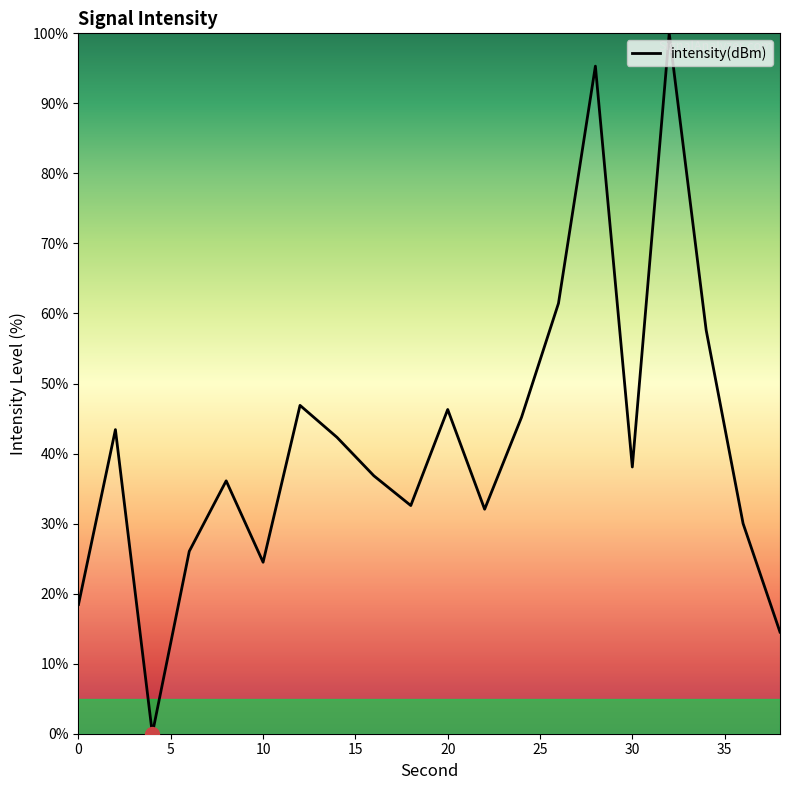

What is the maximum value shown in the chart?

100.0